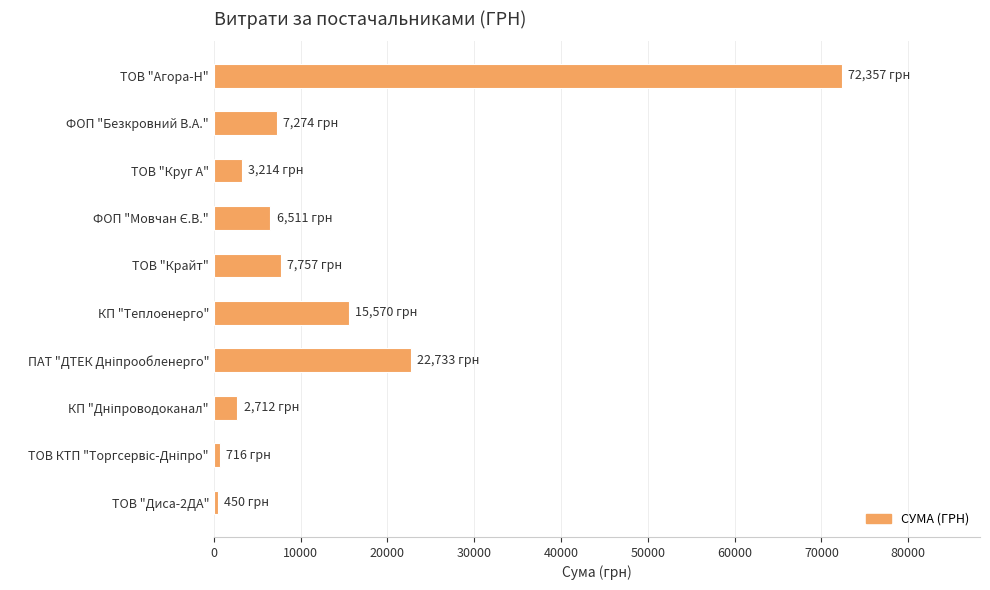

True or false: the data shows 4525.9 at ФОП "Безкровний В.А.".

False